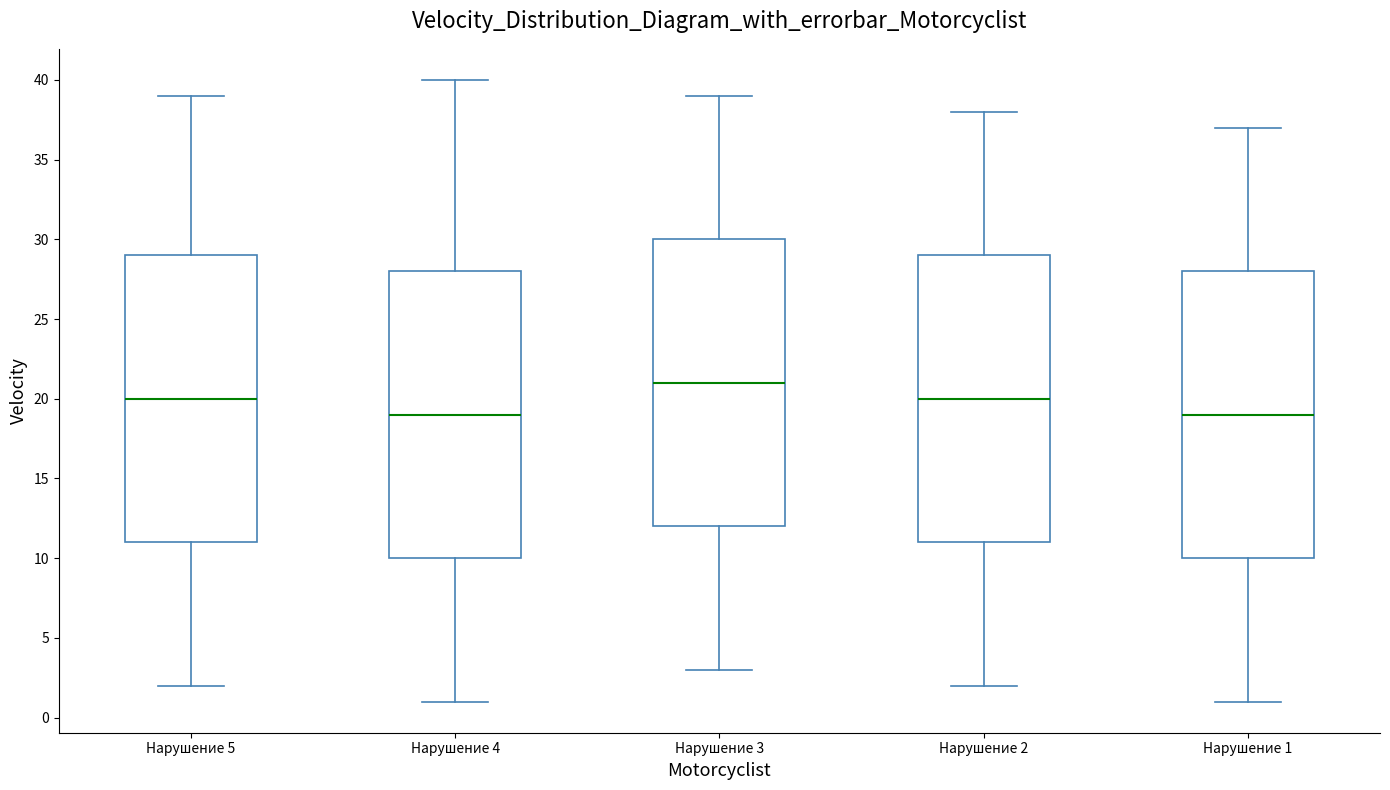

Where is the upper edge of the box for Нарушение 2 on the y-axis? The values are not printed on the chart, so give them approximately, as read against the axis.

29